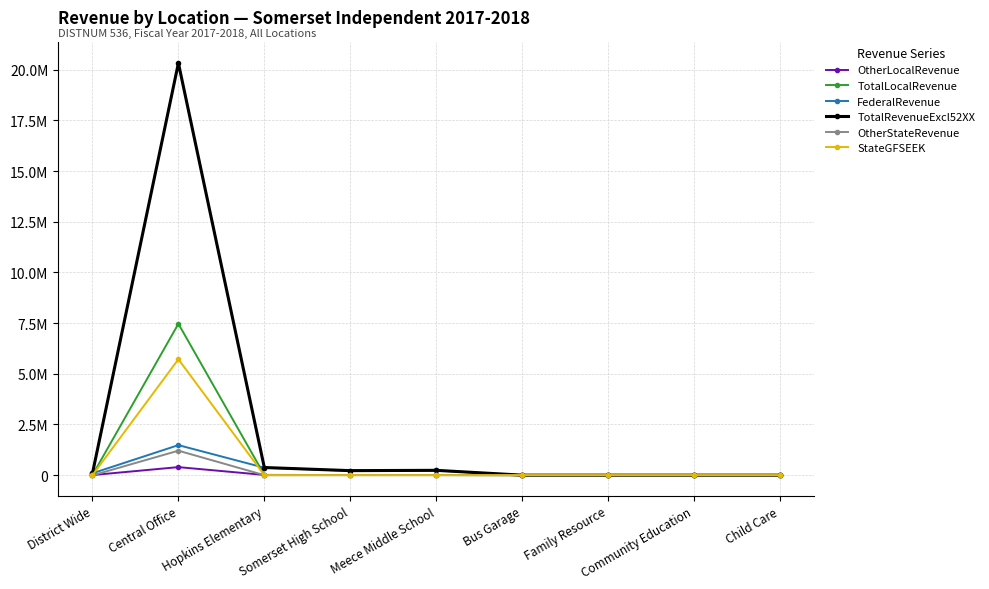

List the series in order of their peak value, lowest first.

OtherLocalRevenue, OtherStateRevenue, FederalRevenue, StateGFSEEK, TotalLocalRevenue, TotalRevenueExcl52XX